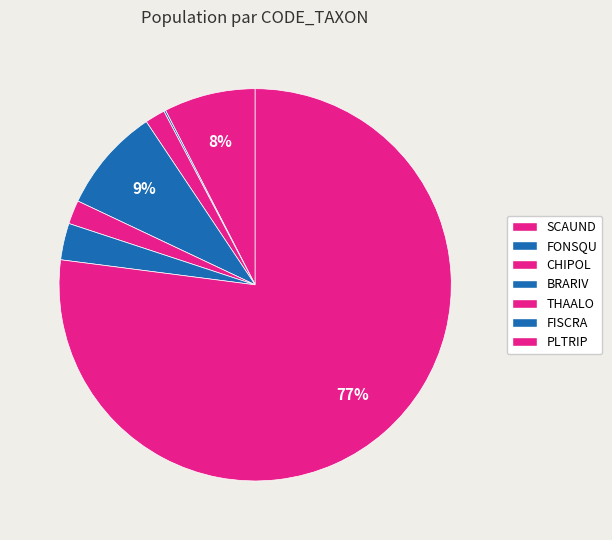

To the nearest percent, what is the combined percentage of THAALO and FISCRA?

5%